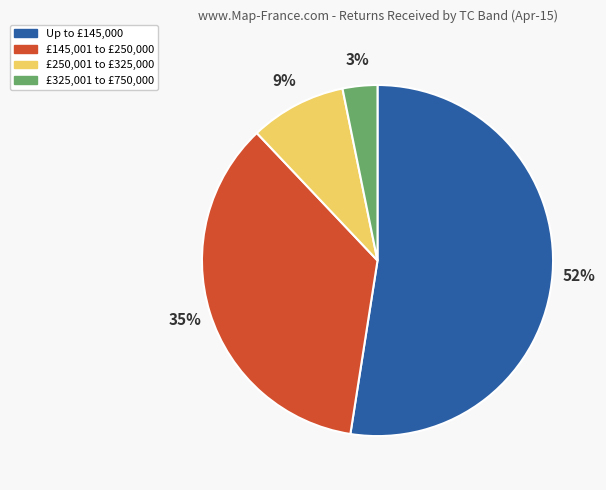

How many slices are in this pie chart?

4